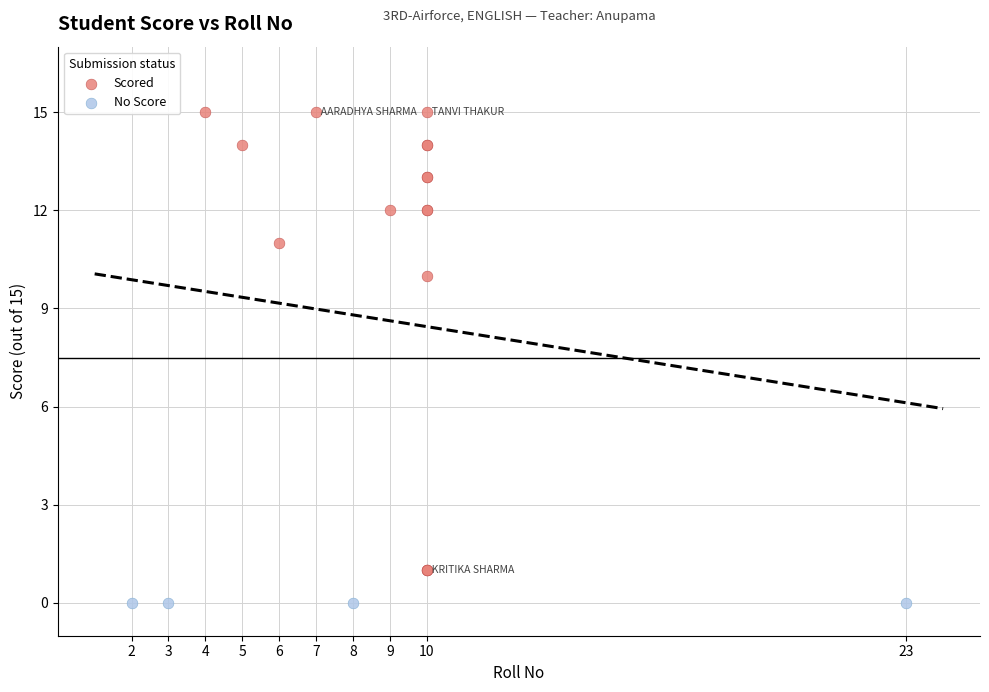

Which series reaches the minimum Y coordinate?

No Score